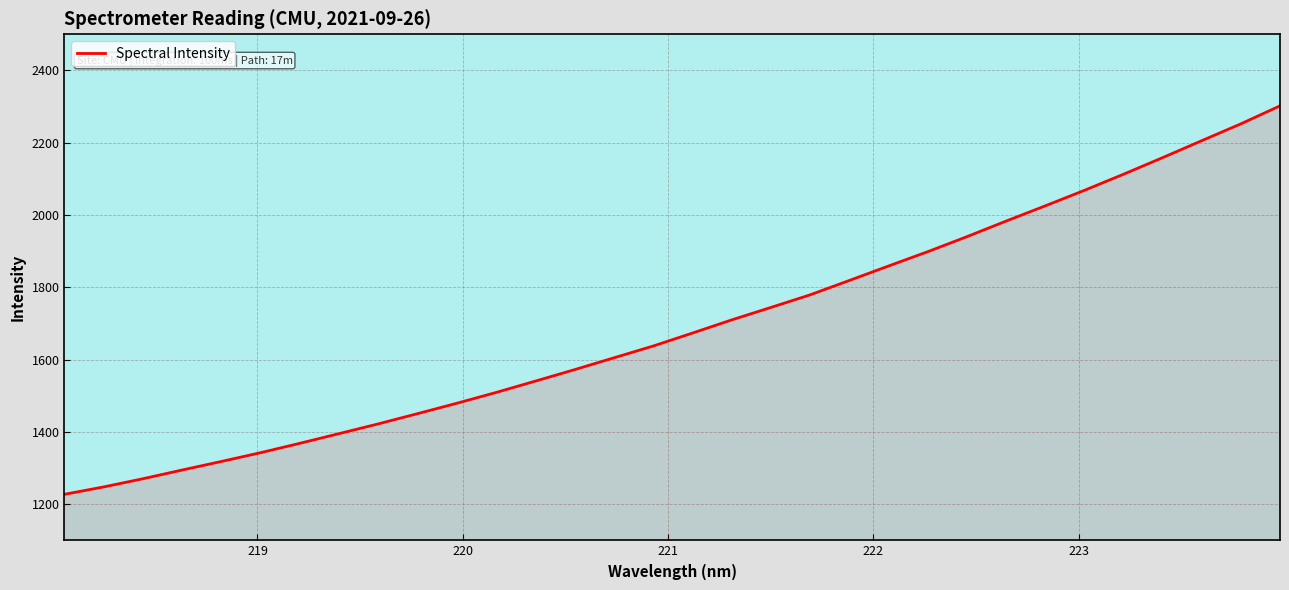

What is the greatest value displayed?

2302.0